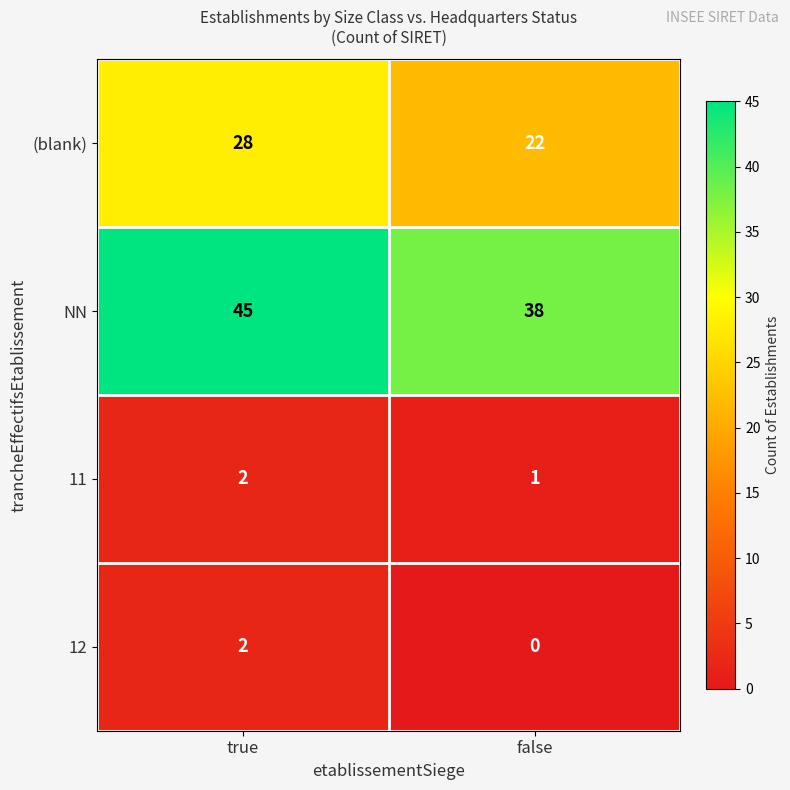

At which label does 11 reach its minimum?

false